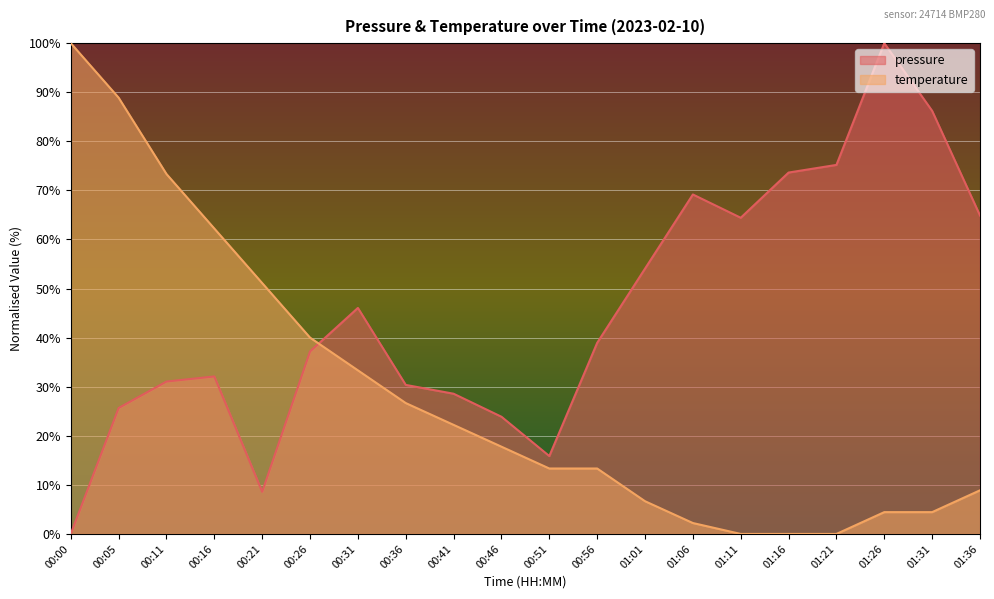

What is the difference between the temperature values at 00:11 and 01:11?

73.3